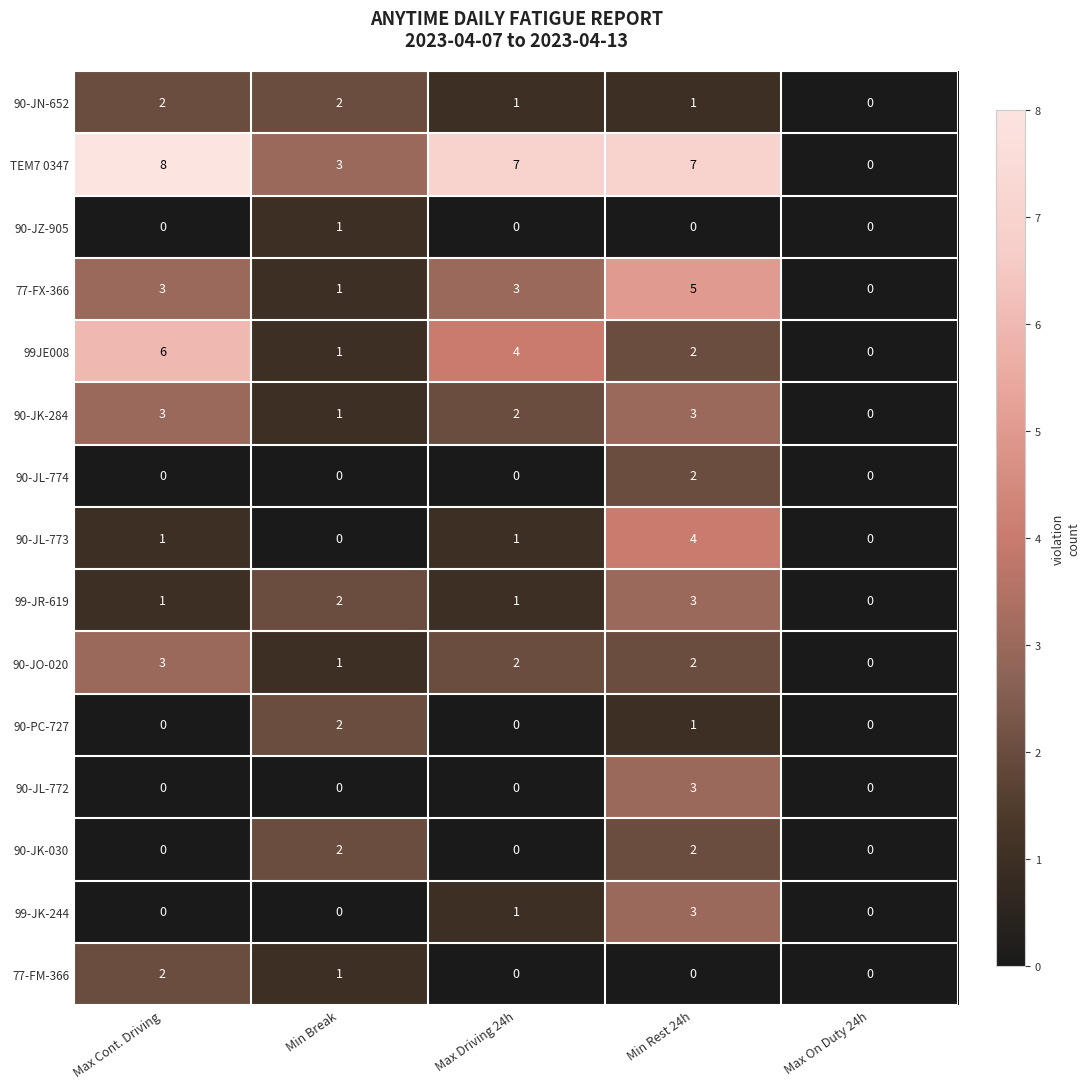

Count the 99-JR-619 values in the range 1 to 2.

3